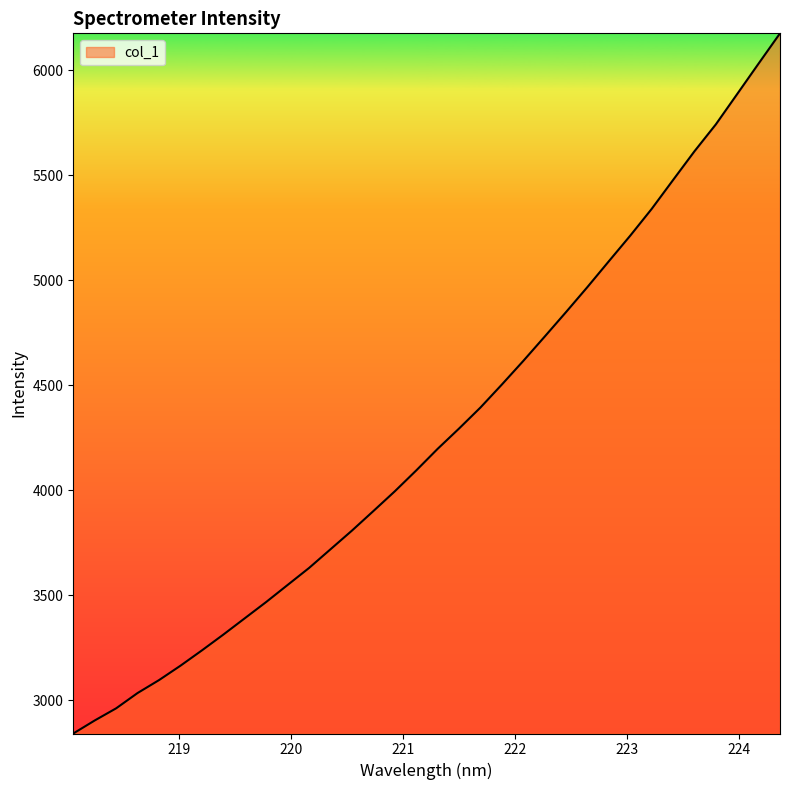

What is the difference between the maximum and minimum values?

3332.3